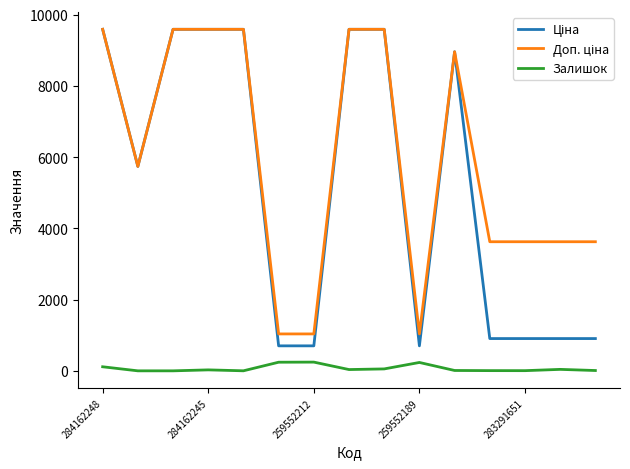

What is the highest value of the Залишок series?

245.0